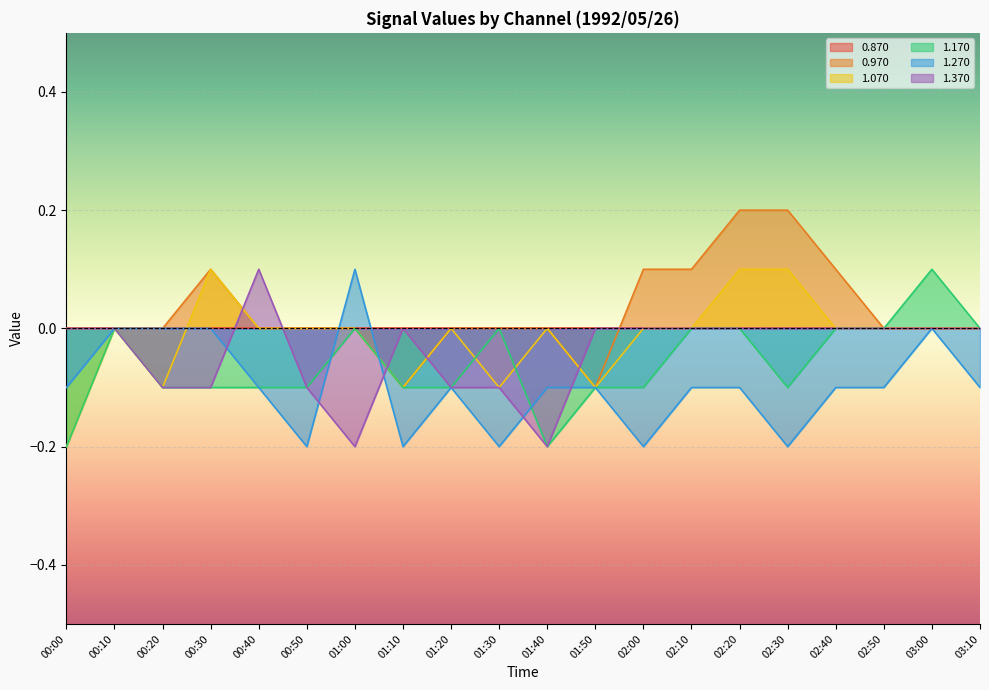

How many lines are shown in the chart?

6